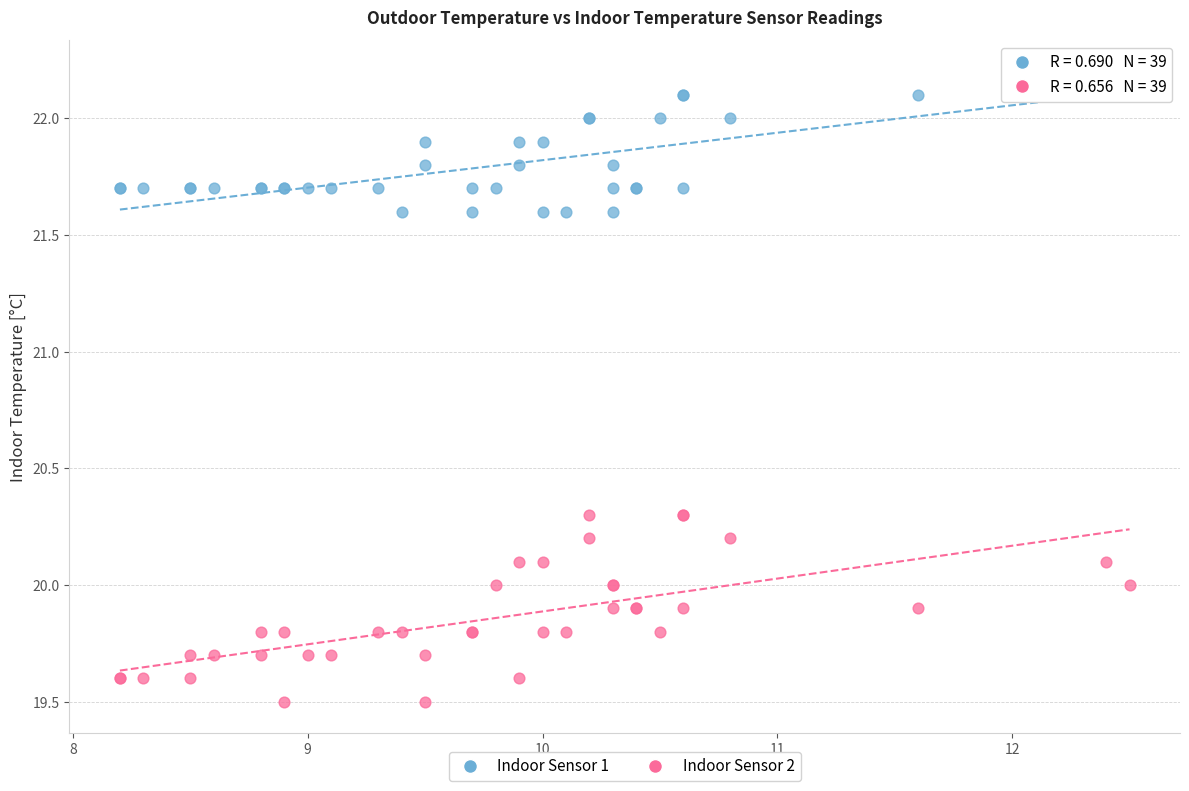

Which series contains the lowest Y value?

Indoor Sensor 2